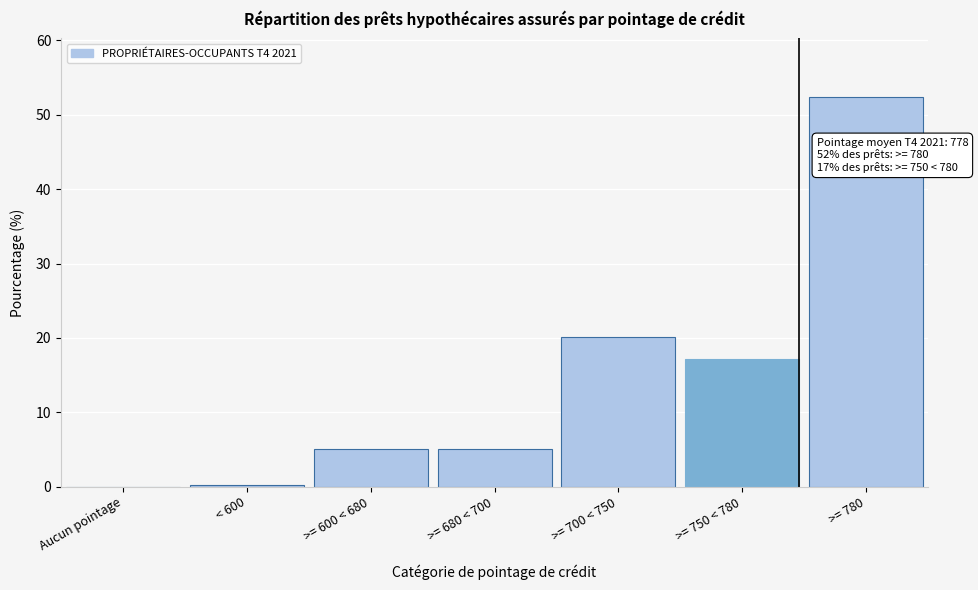

What is the sum of all values?

100.0